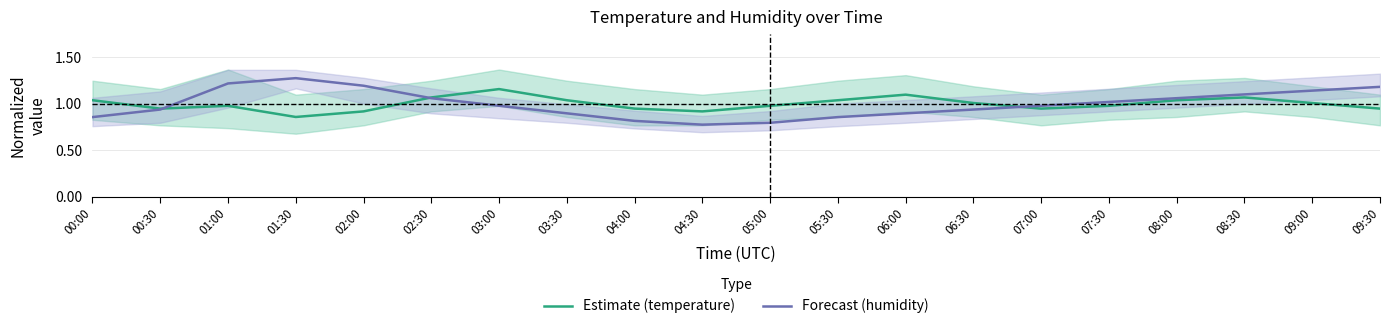

Rank the series by their maximum value, from highest to lowest.

Forecast (humidity), Estimate (temperature)